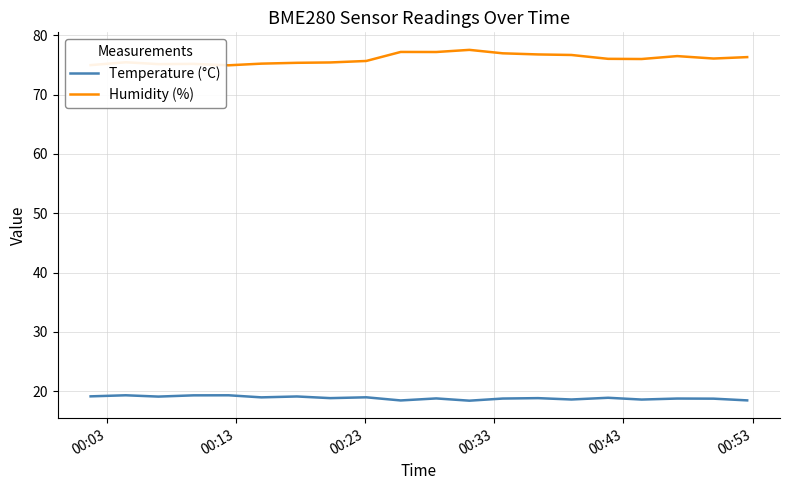

What is the maximum value for Temperature (°C)?

19.3